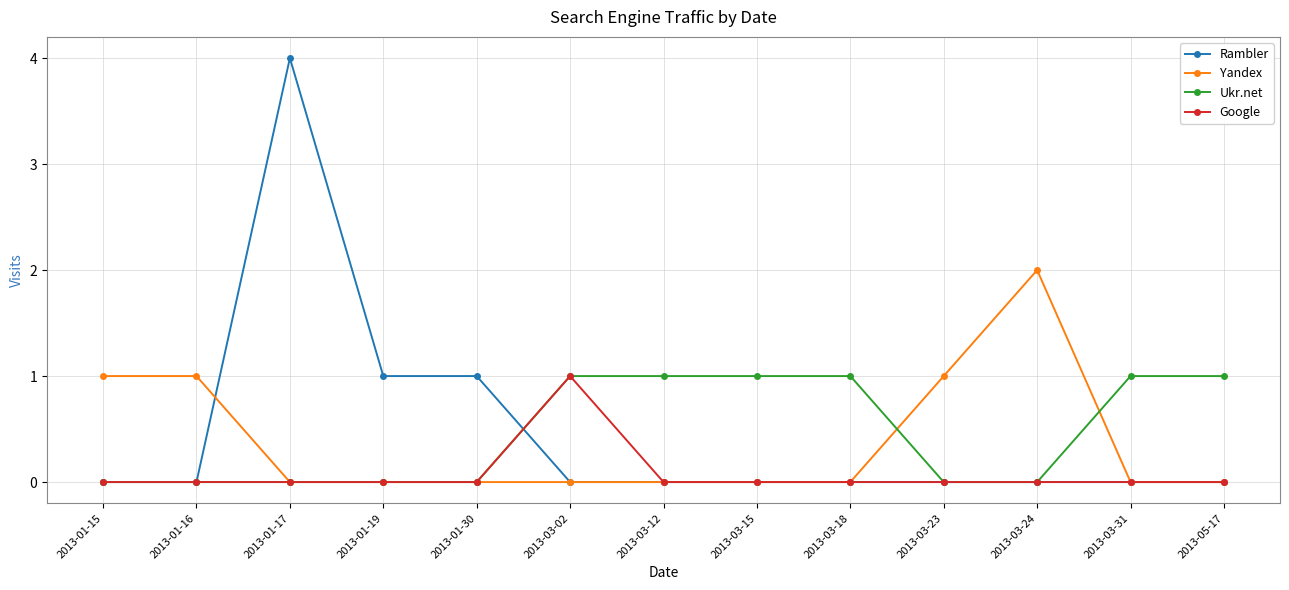

Which series changed the most between 2013-01-17 and 2013-03-15?

Rambler